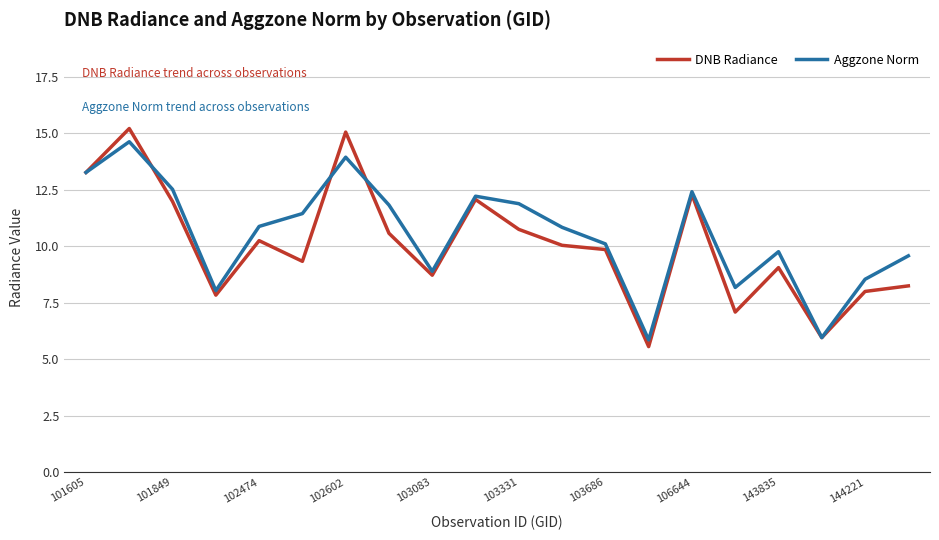

What is the highest value of the DNB Radiance series?

15.2